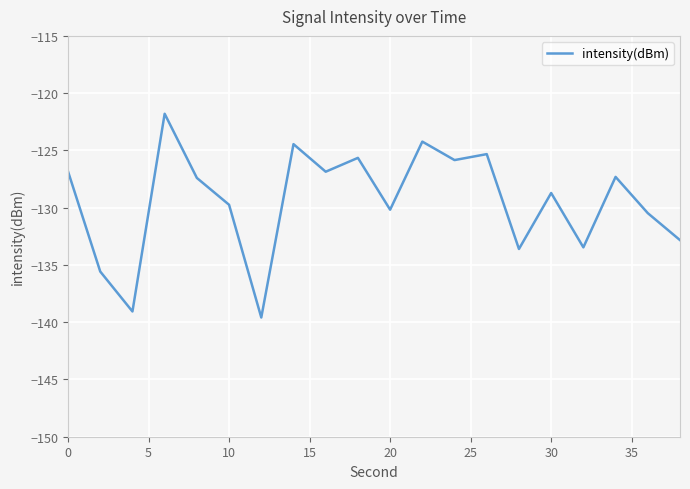

What is the smallest value displayed?

-139.6